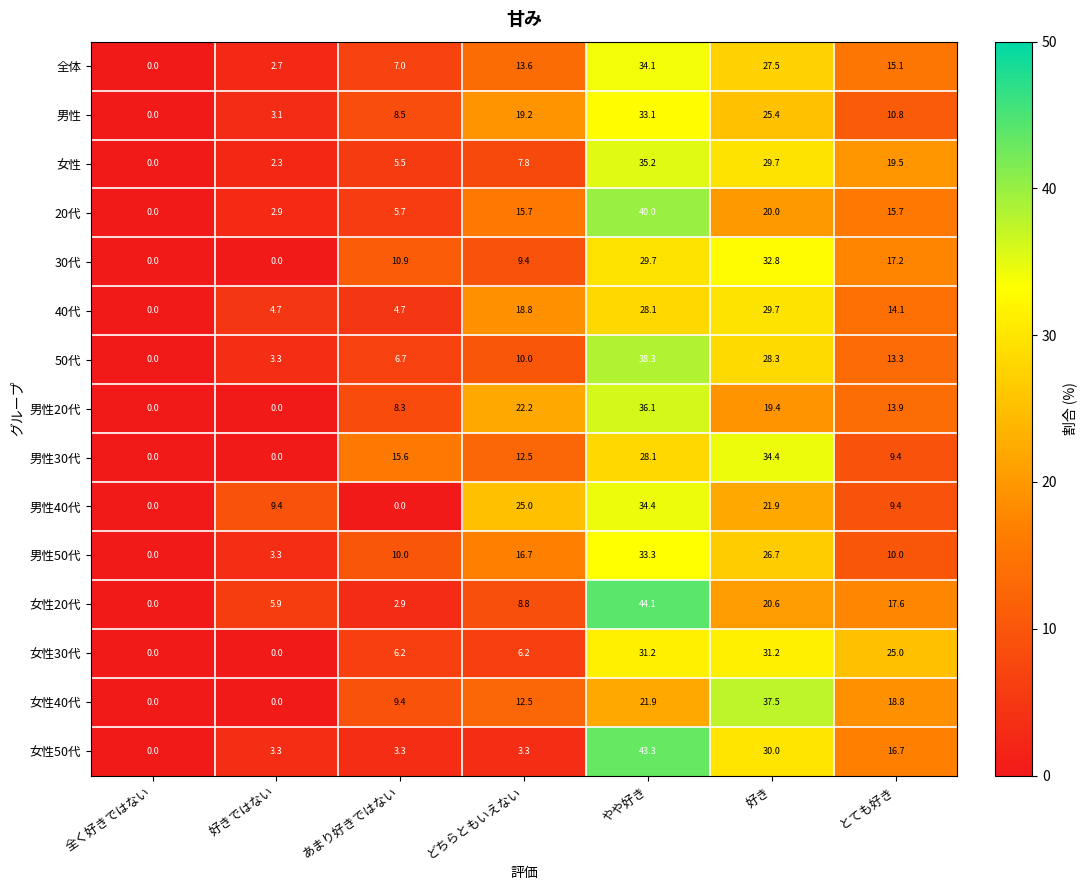

What is the difference between the maximum and second lowest values in the 女性 series?

32.9